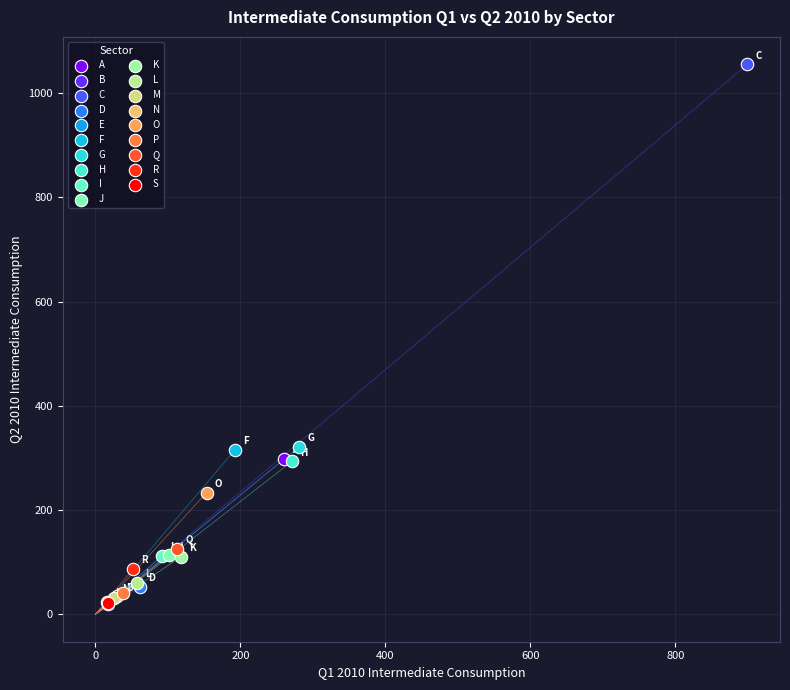

Which series reaches the maximum Y coordinate?

C